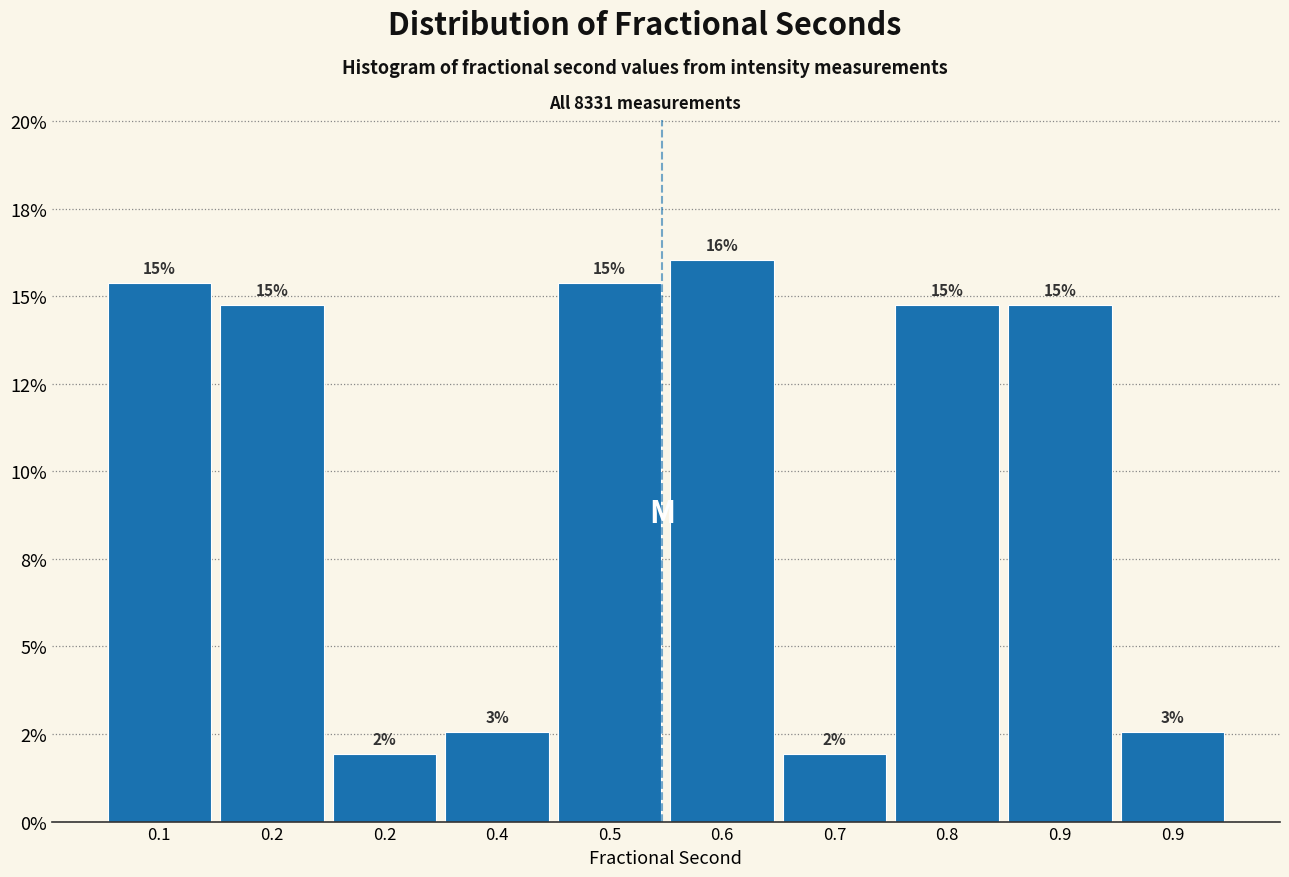

Does the chart contain any negative values?

No